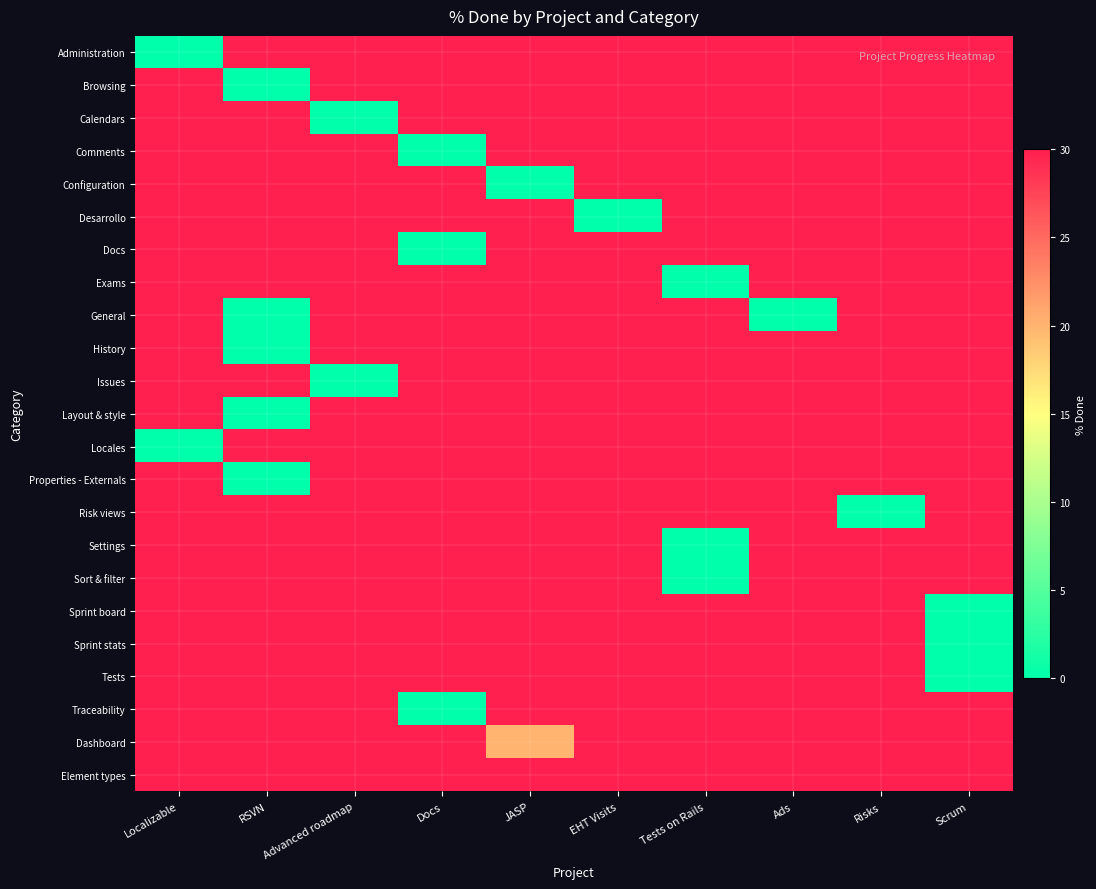

Which series has the largest total across all categories?

General